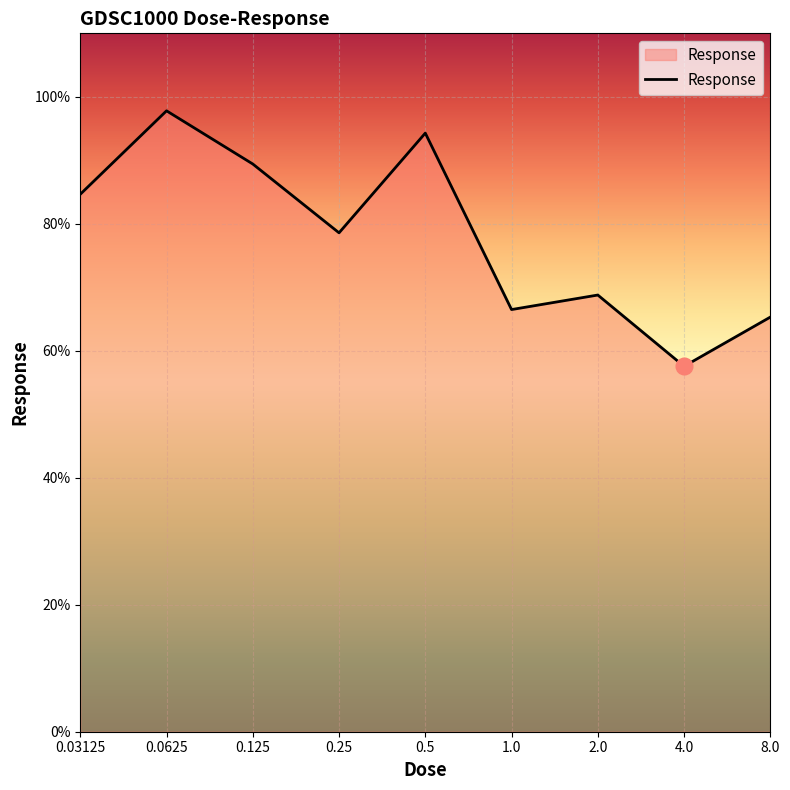

What is the difference between the maximum and minimum values?

40.2